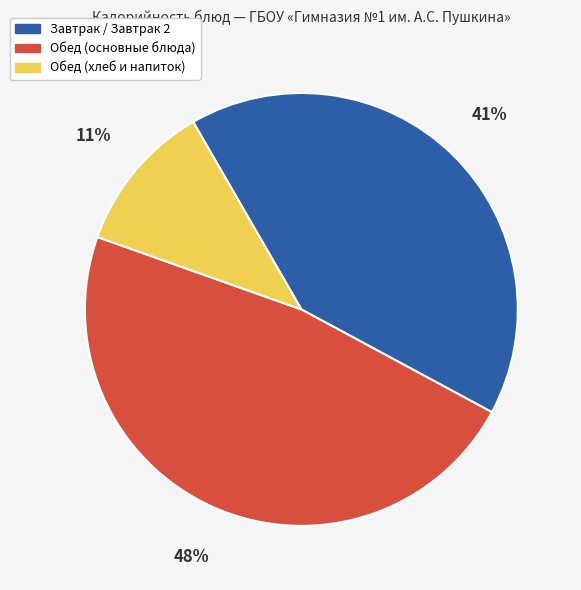

Is Обед (основные блюда) the majority of the pie?

No